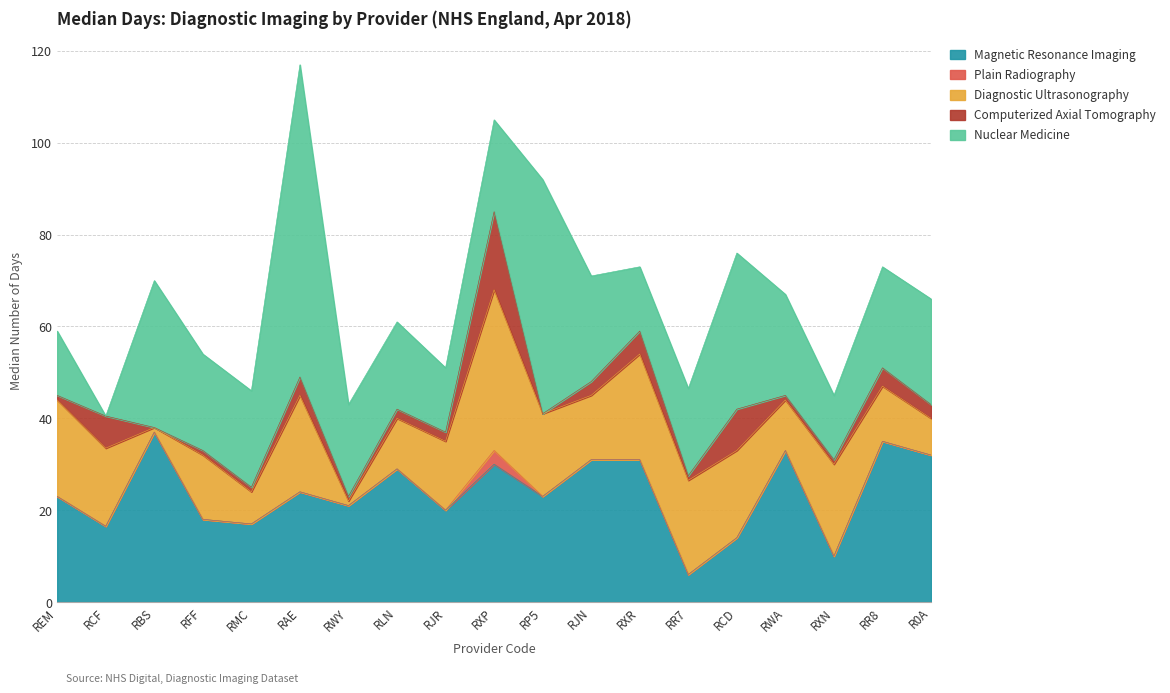

How many times do Computerized Axial Tomography and Nuclear Medicine cross each other?

2